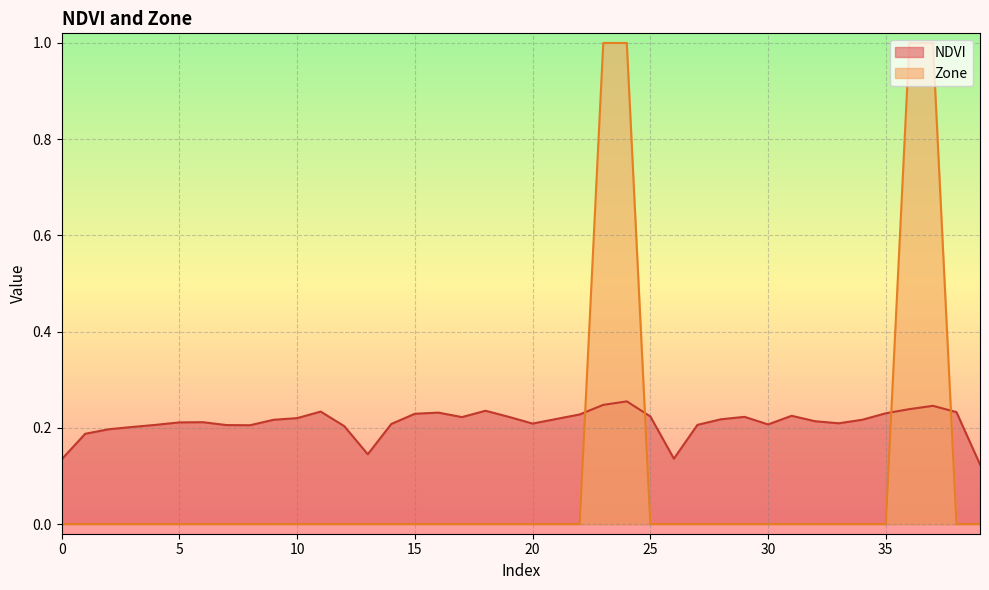

Which category has the highest value in the NDVI series?

24